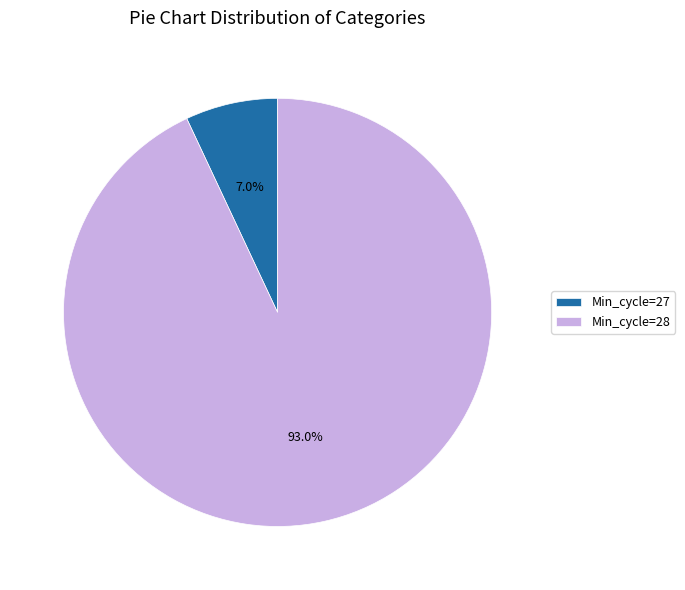

Is there any slice that represents more than half of the pie?

Yes